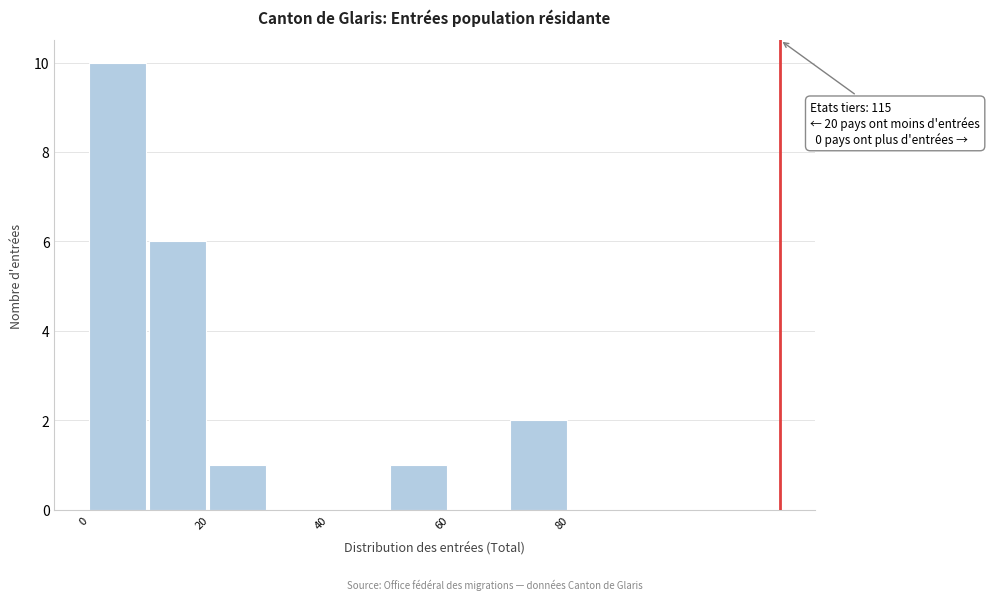

Over which range of the x-axis is the bar tallest?

0 to 10